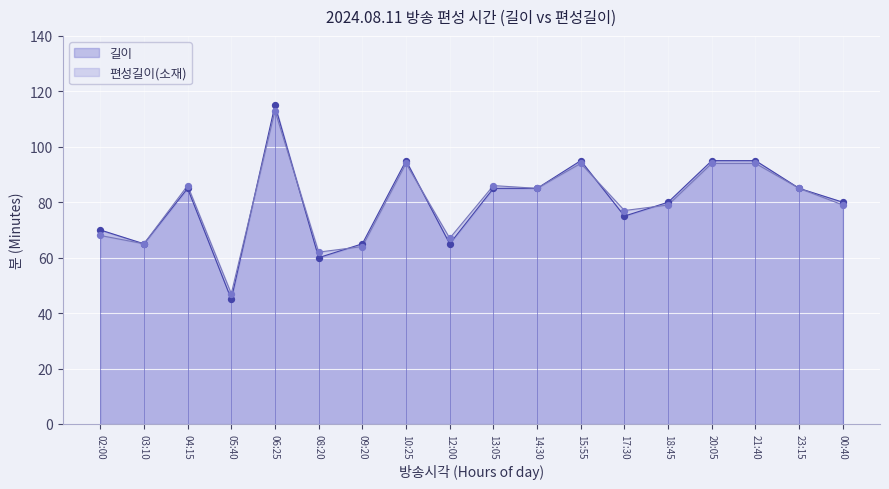

Which series has the largest Y range (max minus min)?

길이